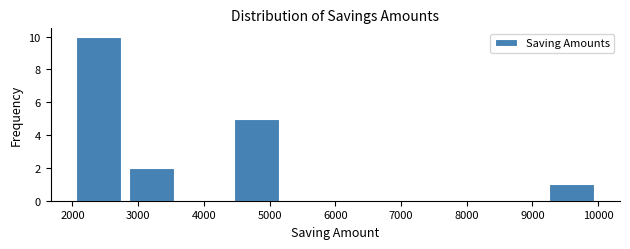

Which range on the x-axis has the tallest bar?

2000 to 2800